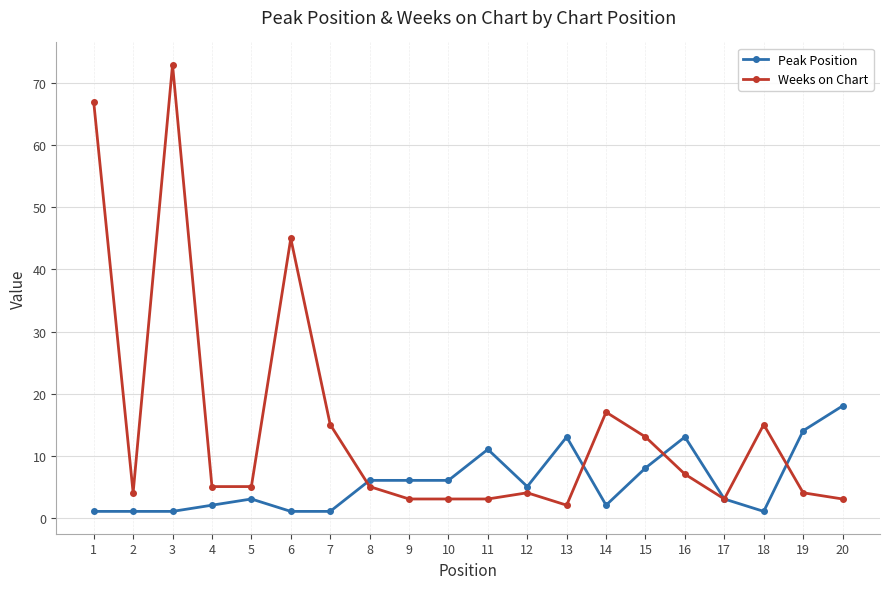

Rank the series at 10 from lowest to highest value.

Weeks on Chart, Peak Position